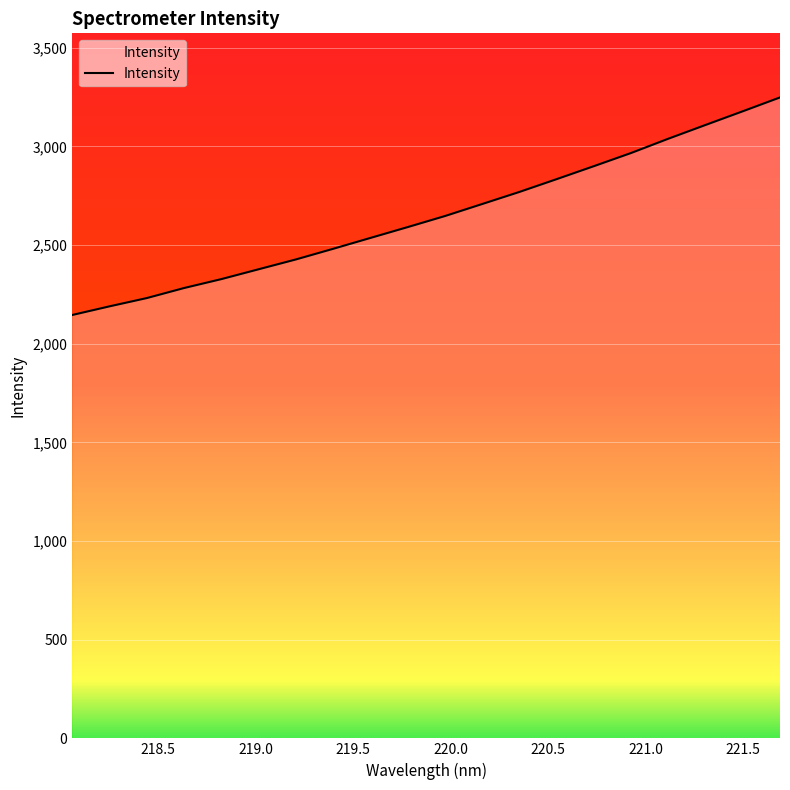

What is the difference between the maximum and minimum values?

1102.6